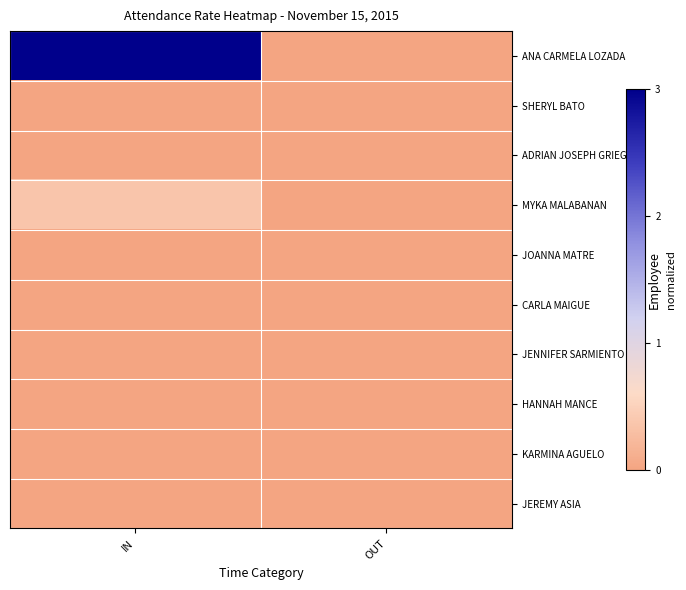

Between IN and OUT, which is larger?

IN